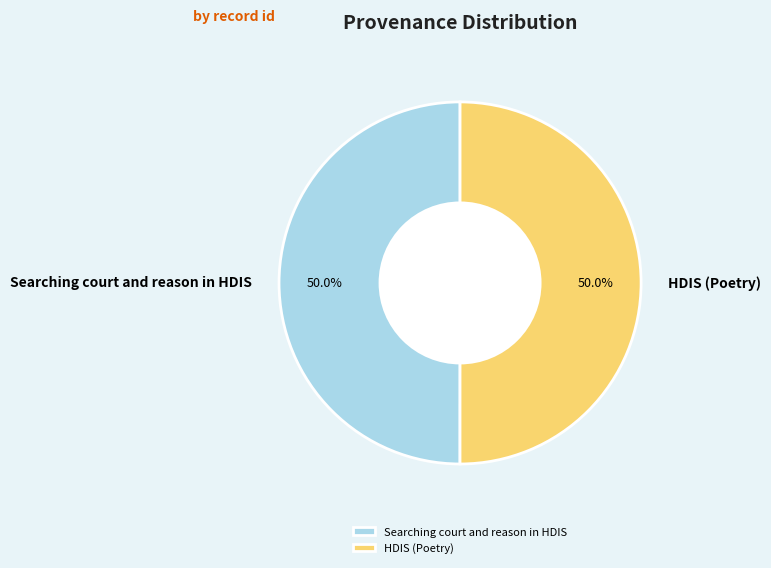

What is the ratio of the value at HDIS (Poetry) to the value at Searching court and reason in HDIS?

1.0